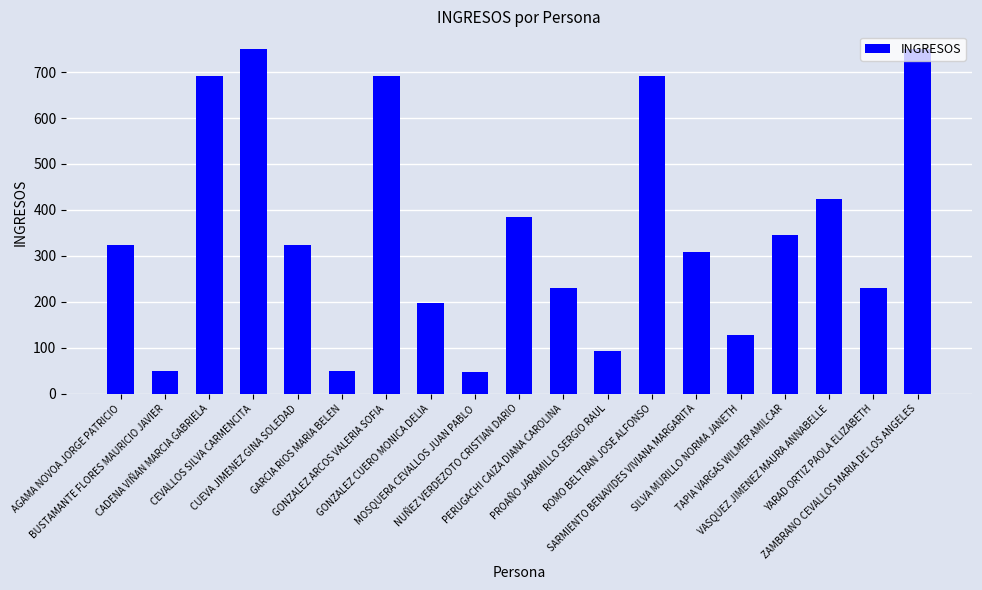

What is the sum of the values at AGAMA NOVOA JORGE PATRICIO and PROAÑO JARAMILLO SERGIO RAUL?

415.2